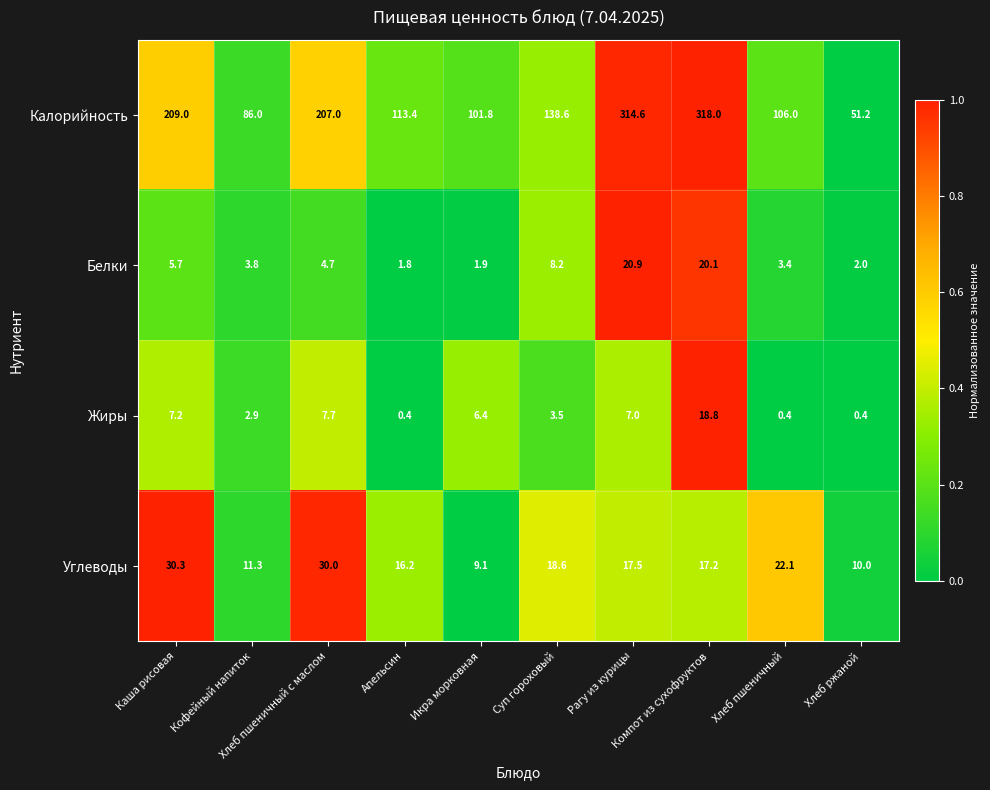

Count the number of data series in this chart.

4